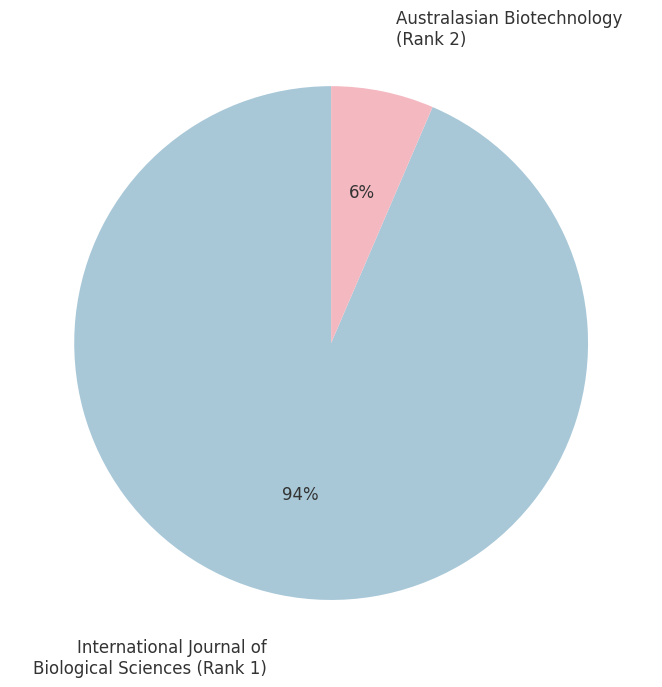

Is the sum of Australasian Biotechnology (Rank 2) and International Journal of Biological Sciences (Rank 1) greater than half?

Yes